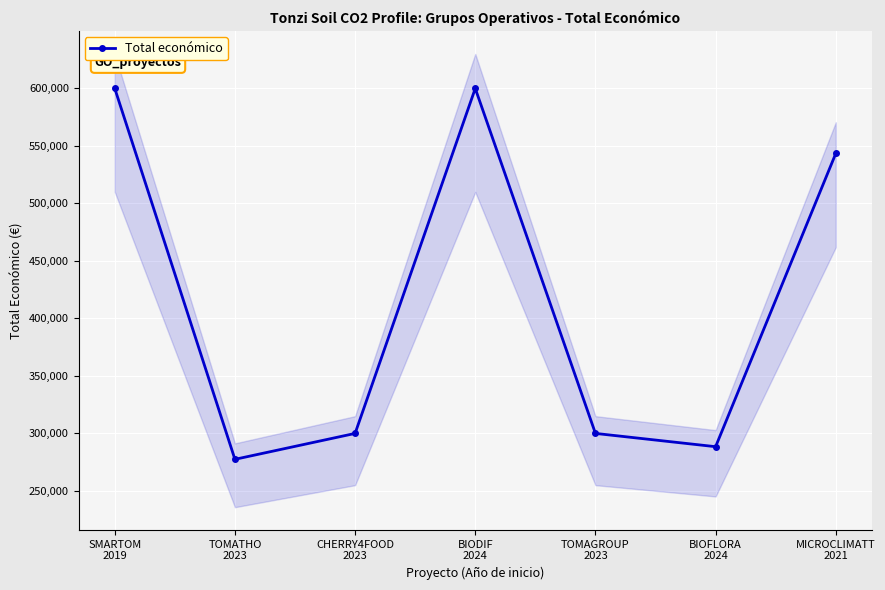

True or false: the data shows 69336 at BIOFLORA
2024.

False